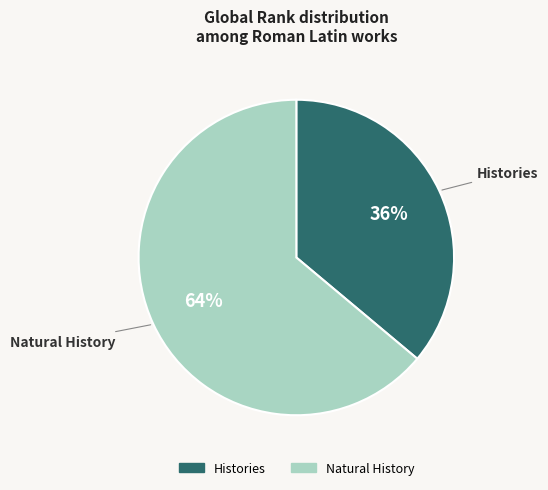

Is the sum of Histories and Natural History greater than half?

Yes